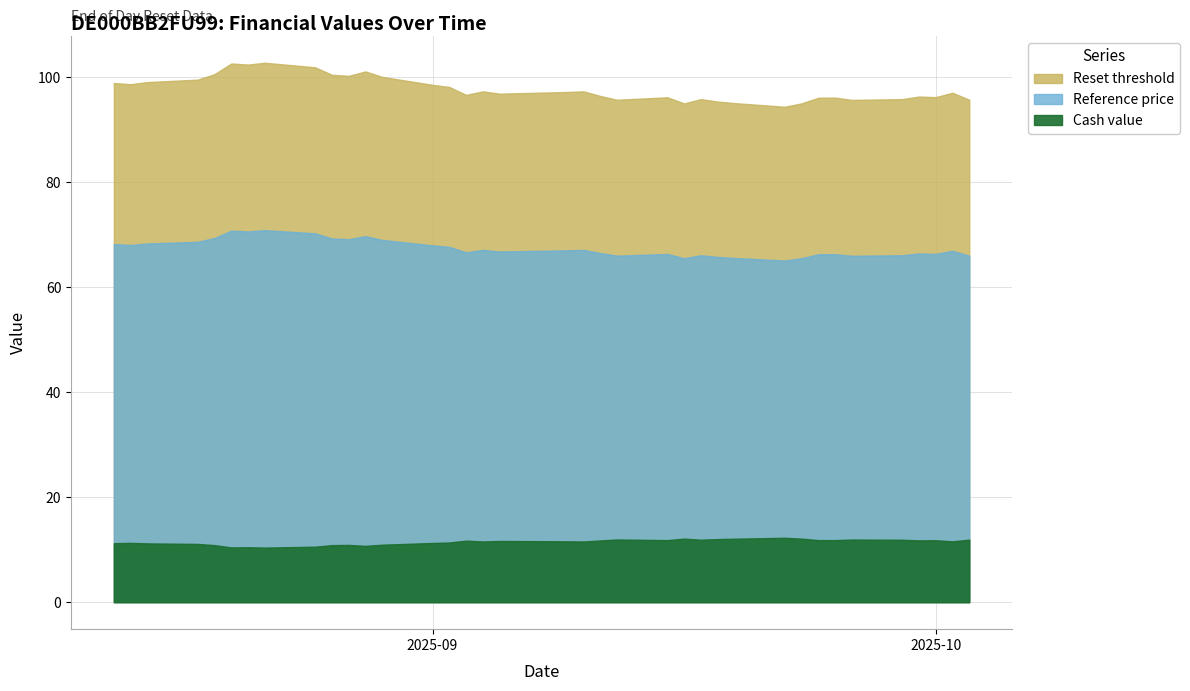

The value of Reference price at 2025-09-29 is 66.1. True or false?

True